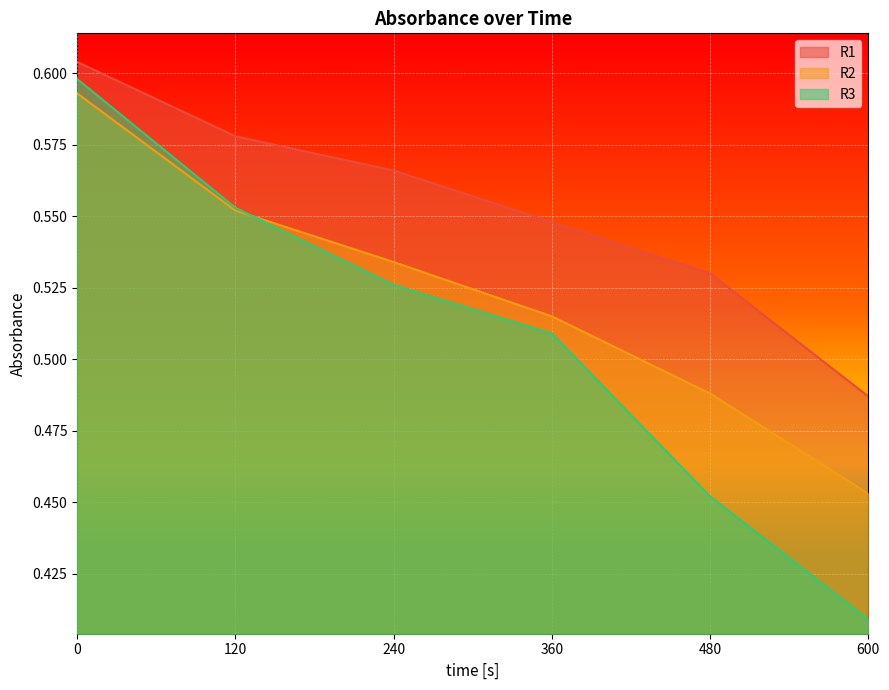

Which series changed the most between 120 and 480?

R3